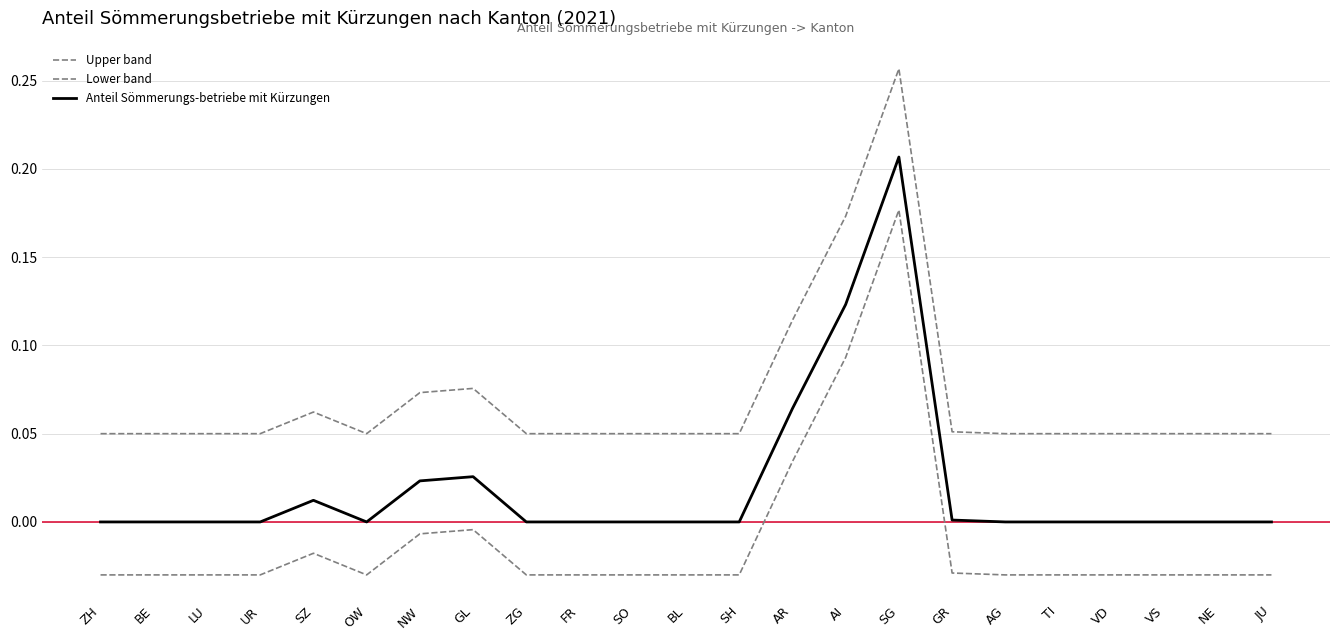

What is the sum of all Upper band values?

1.6